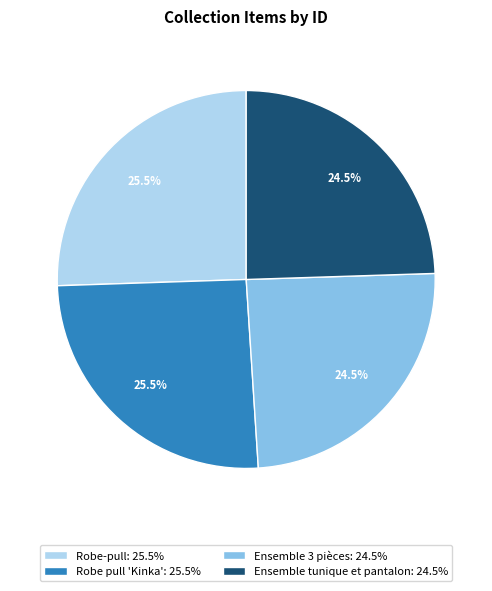

What is the total percentage of Robe-pull: 25.5% and Ensemble tunique et pantalon: 24.5%?

50.0%